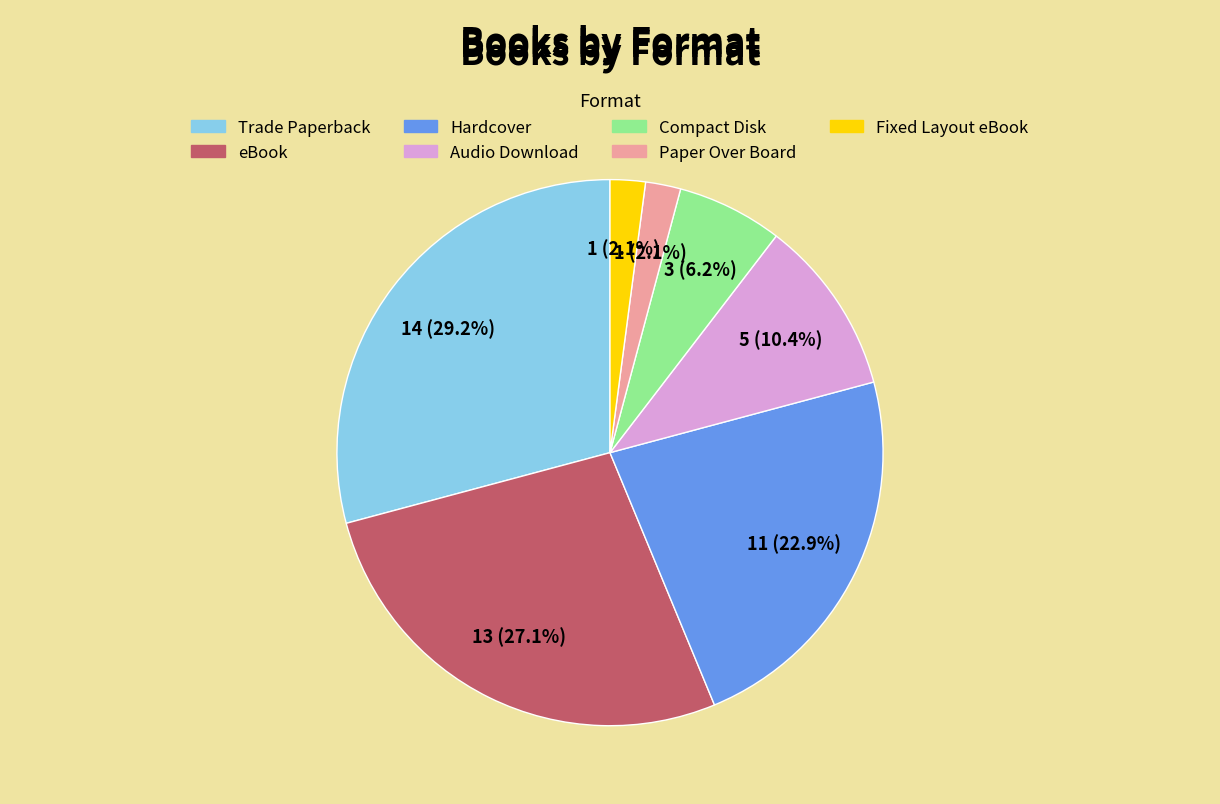

To the nearest percent, what is the average slice percentage?

14%